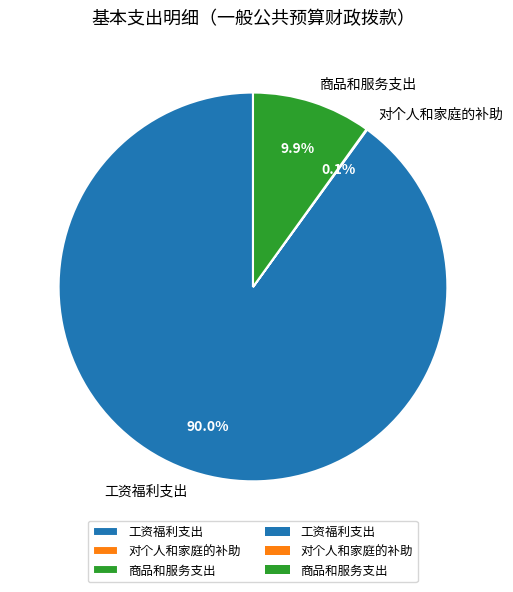

Combined, do 商品和服务支出 and 工资福利支出 account for over 50%?

Yes